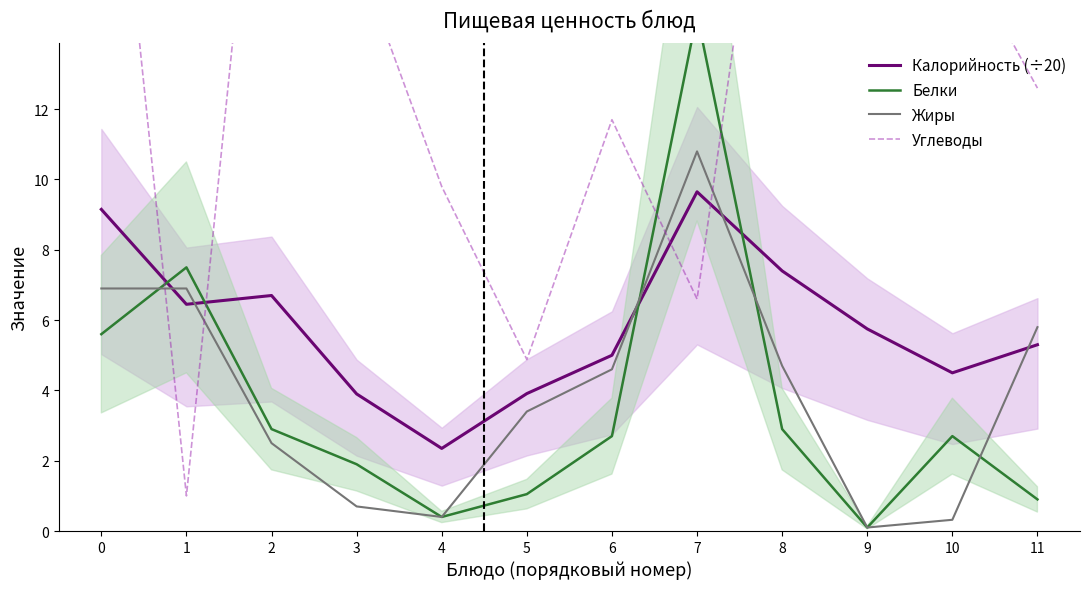

Reading right to left, what are all the values shown in this chart?

Калорийность (÷20): 5.3	4.5	5.8	7.4	9.7	5.0	3.9	2.4	3.9	6.7	6.5	9.2
Белки: 0.9	2.7	0.1	2.9	14.7	2.7	1.1	0.4	1.9	2.9	7.5	5.6
Жиры: 5.8	0.3	0.1	4.7	10.8	4.6	3.4	0.4	0.7	2.5	6.9	6.9
Углеводы: 12.6	17.0	26.0	23.5	6.6	11.7	4.9	9.8	16.4	24.8	1.0	24.4